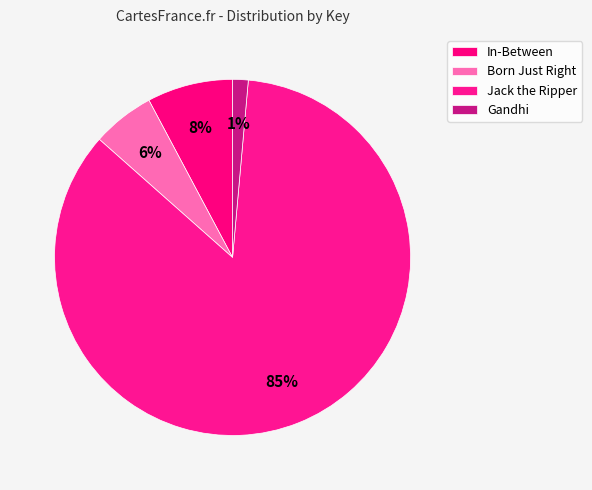

To the nearest percent, what portion does In-Between represent?

8%